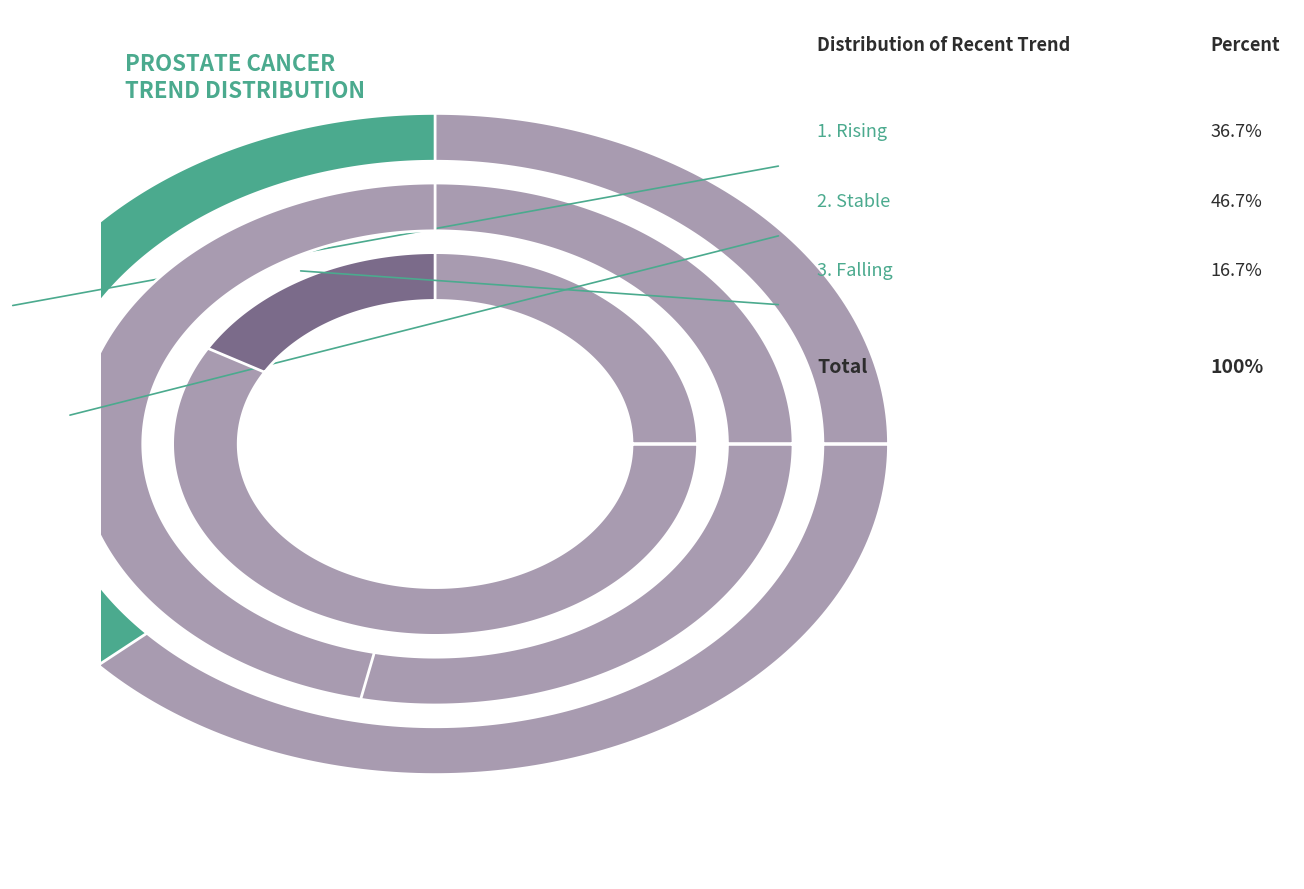

Which slice is the largest?

stable